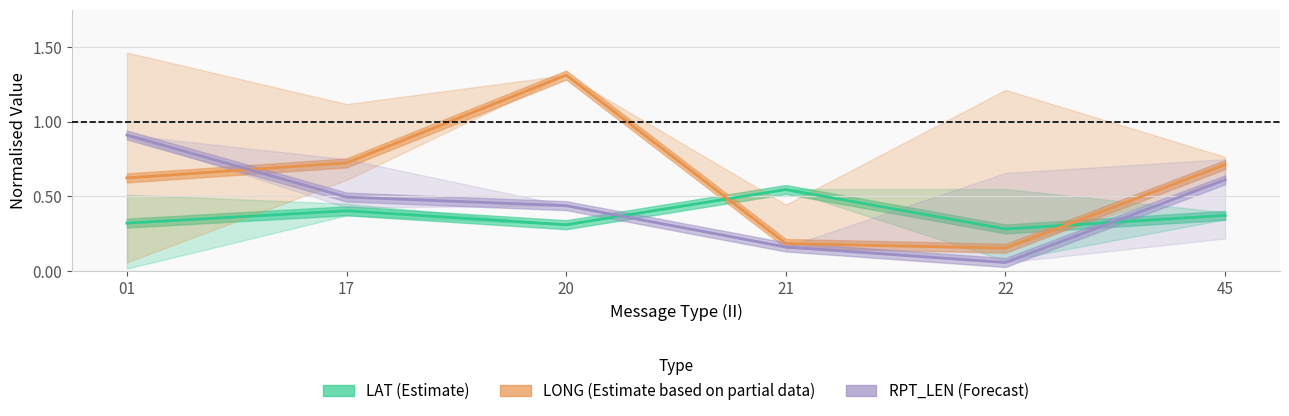

What is the greatest value displayed?

1.3